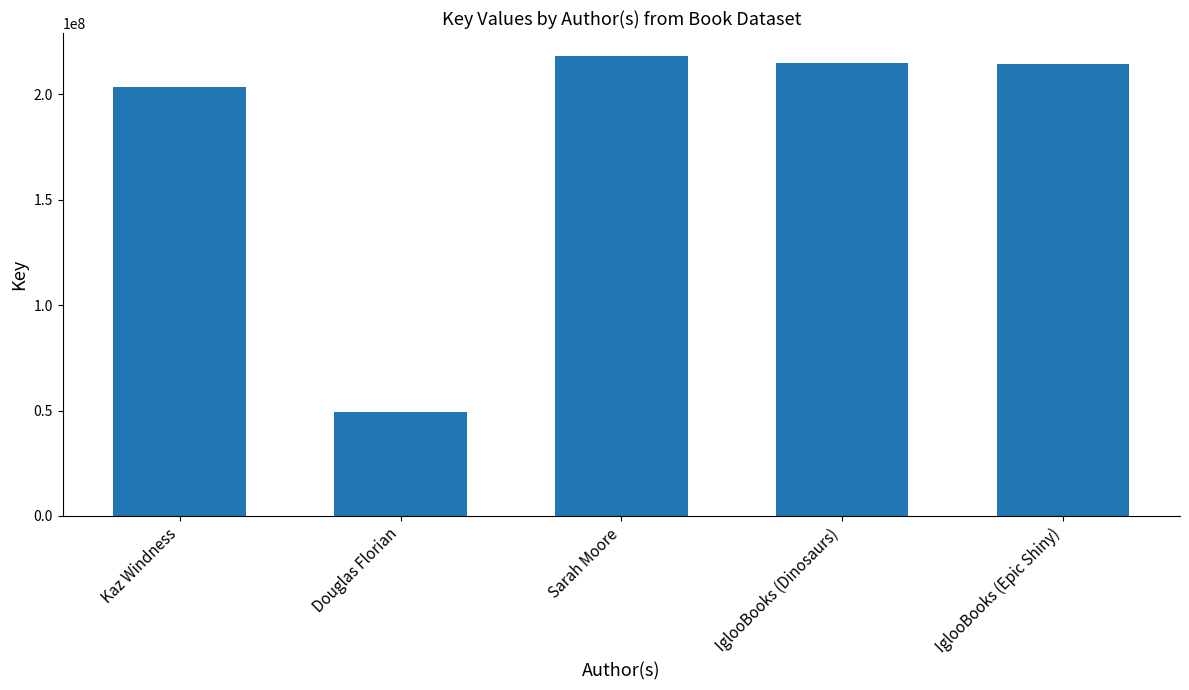

What is the change in value from Kaz Windness to IglooBooks (Dinosaurs)?

+11157964